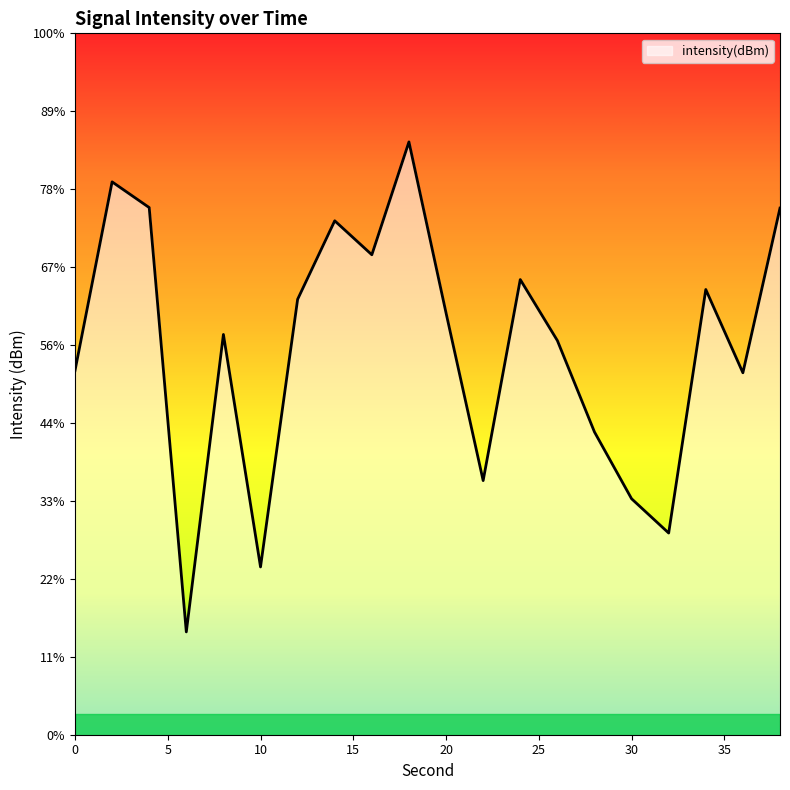

At which label does the data first exceed -128?

2